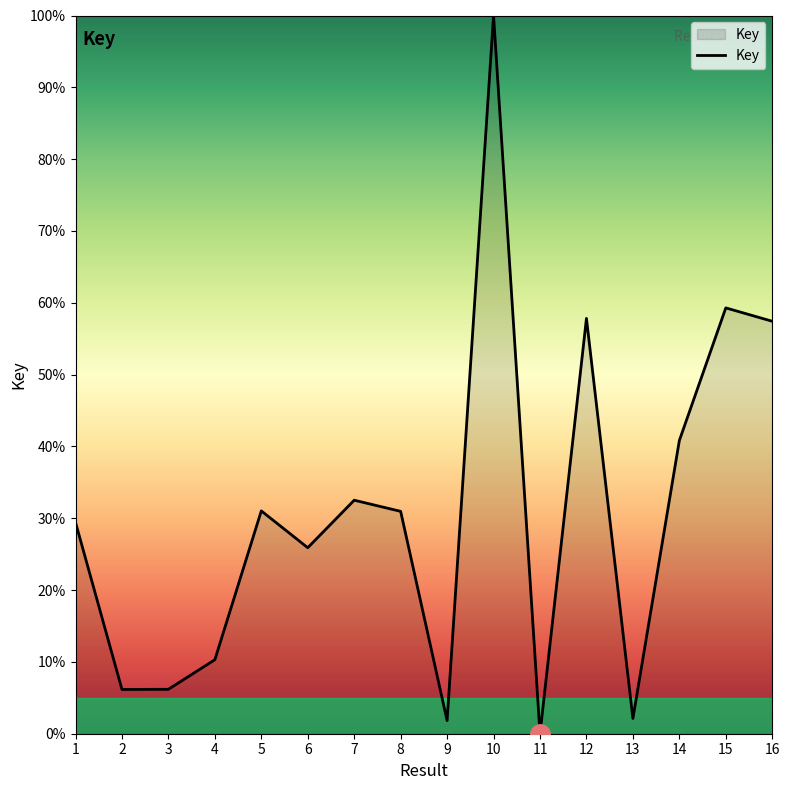

What is the change in value from 6 to 14?

+14.9